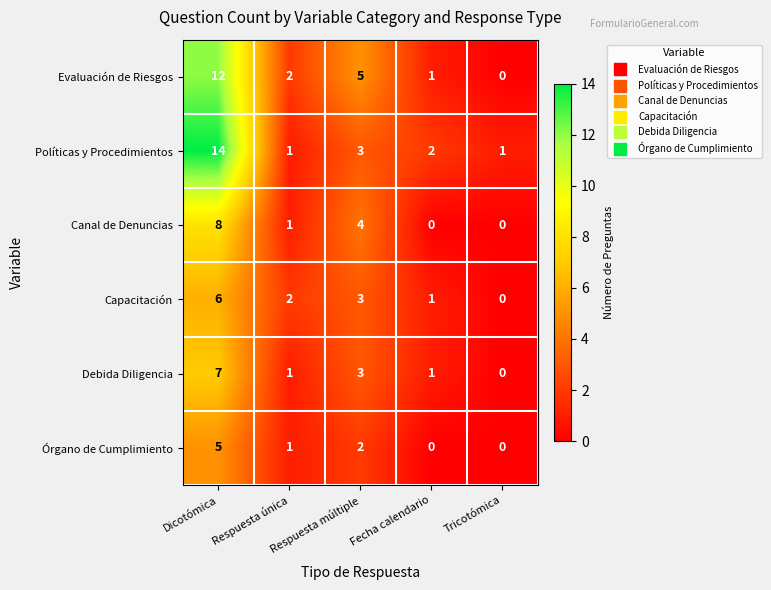

What is the greatest value displayed?

14